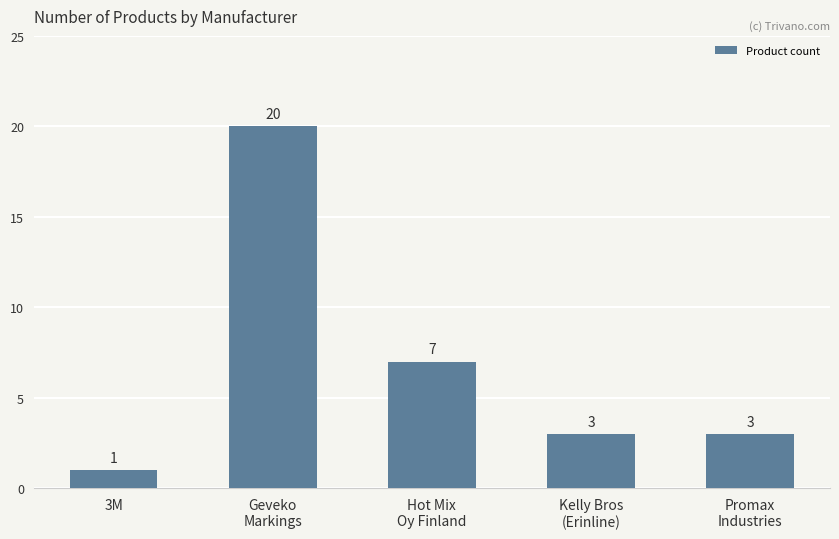

What is the change in value from 3M to Hot Mix
Oy Finland?

+6